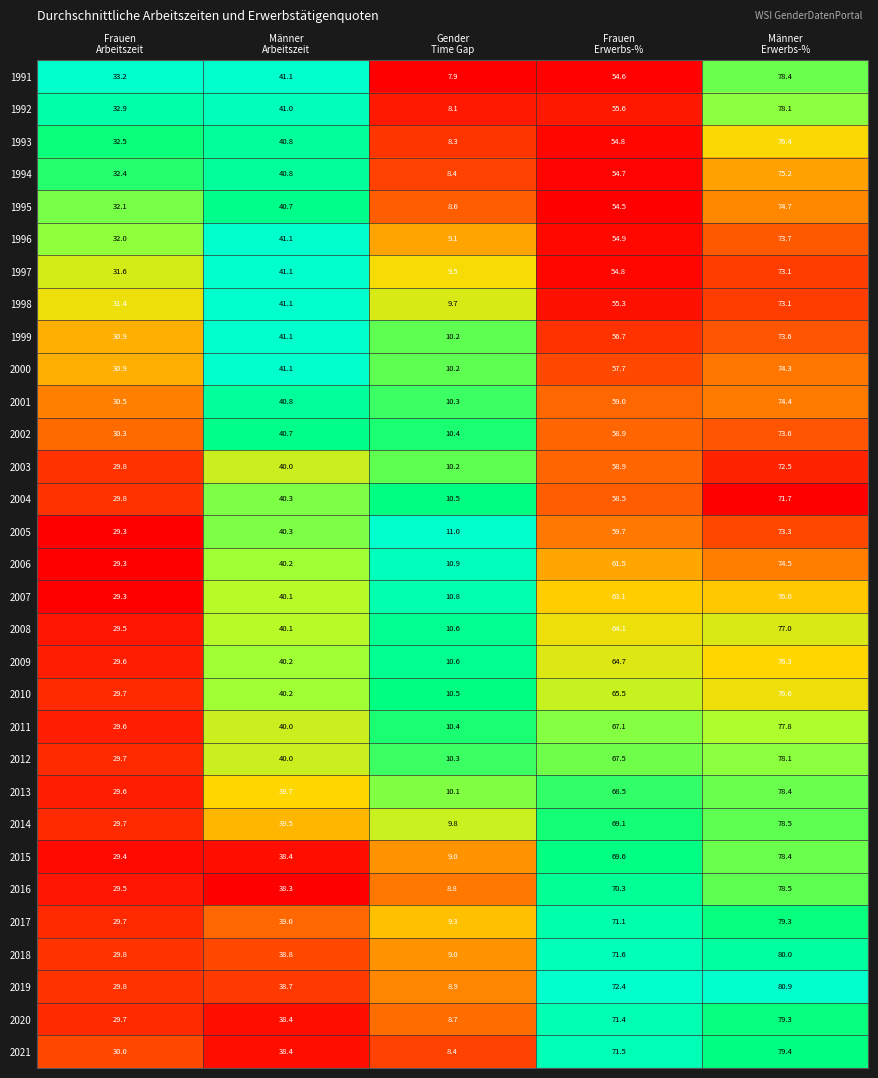

At which category is the sum across all series the highest?

Männer
Erwerbs-%